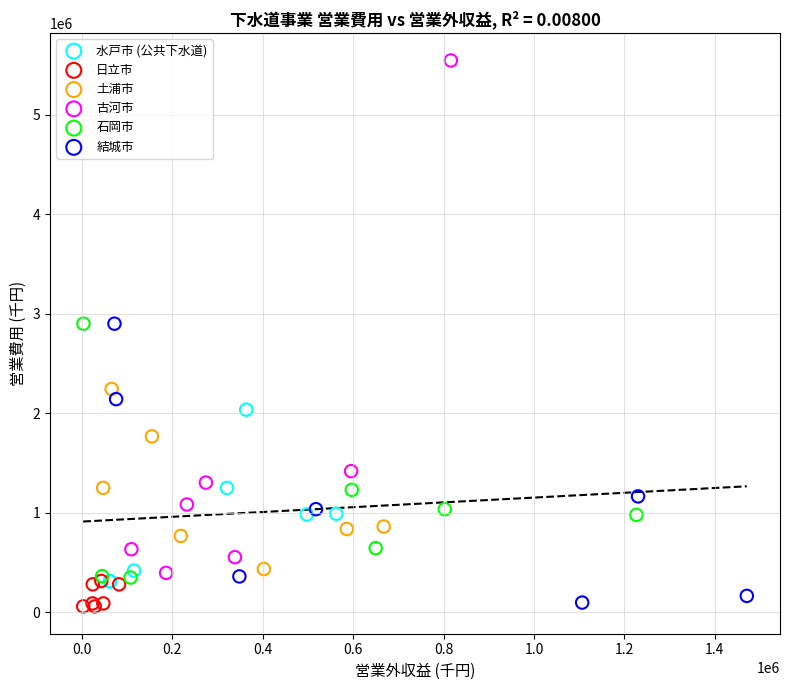

Which series has the widest spread of Y values?

古河市